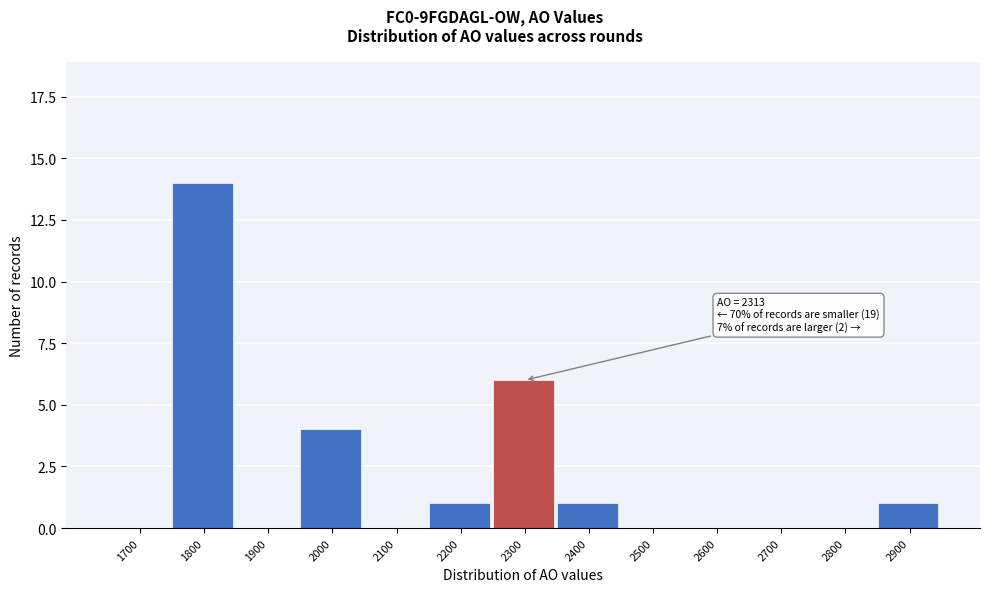

Reading left to right, extract all data points from this chart.

1700=0	1800=14	1900=0	2000=4	2100=0	2200=1	2300=6	2400=1	2500=0	2600=0	2700=0	2800=0	2900=1